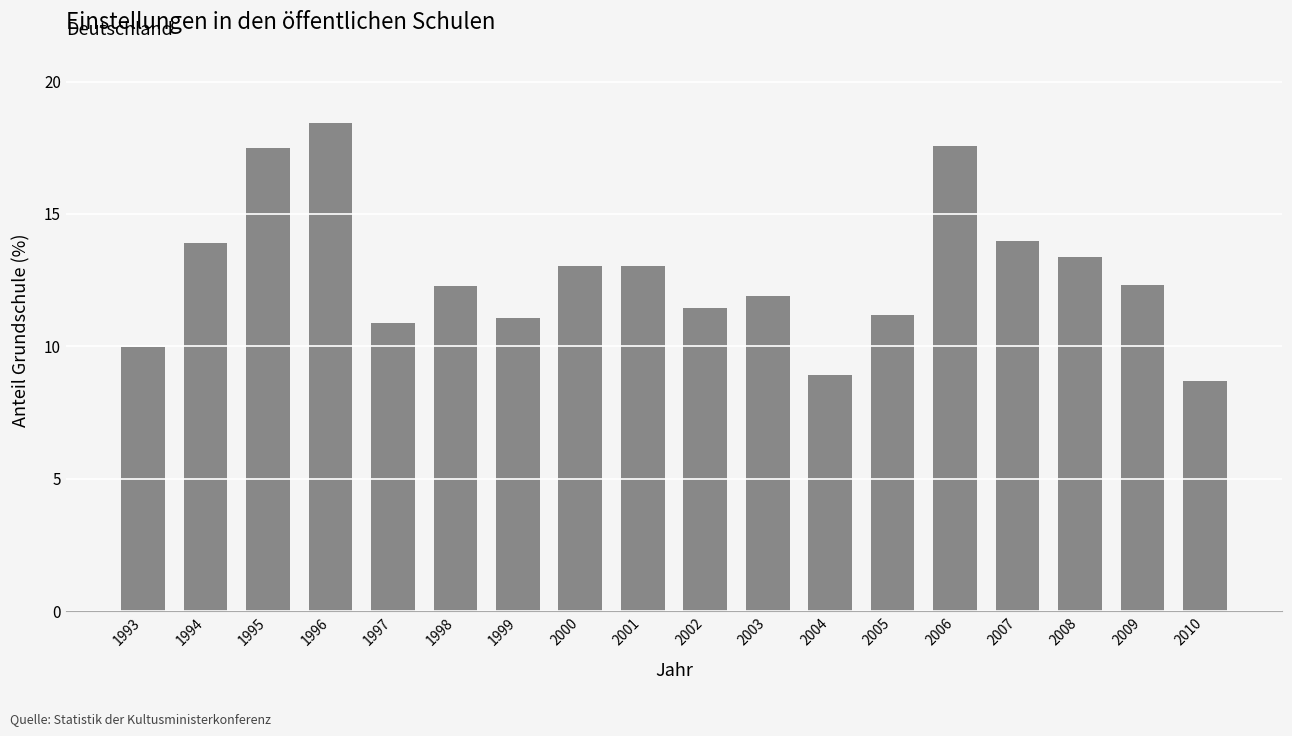

Which category has the highest value across all series?

1996